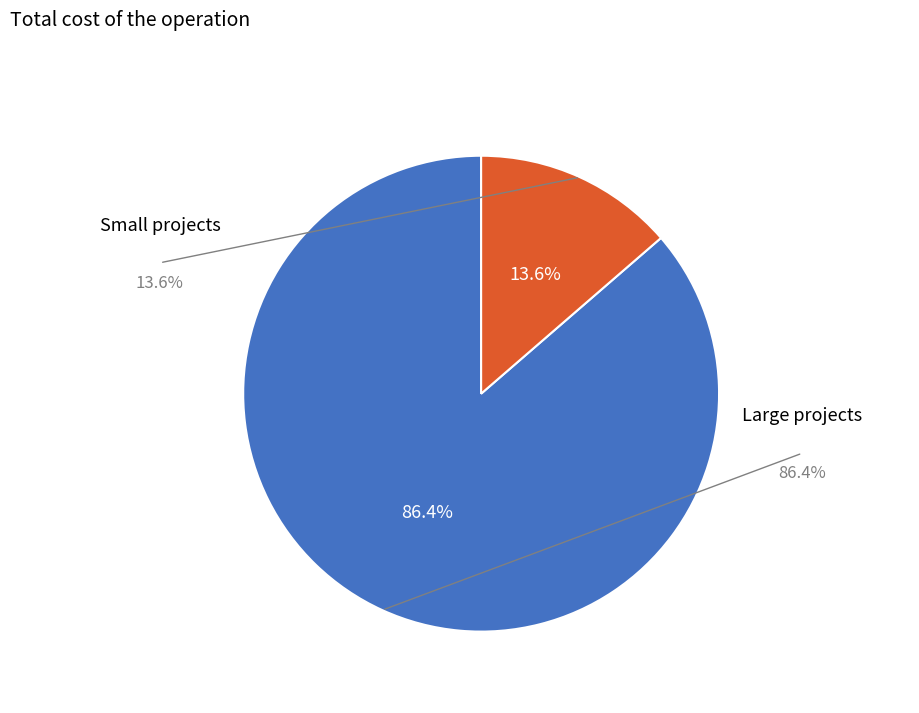

Is there a majority slice in this chart?

Yes